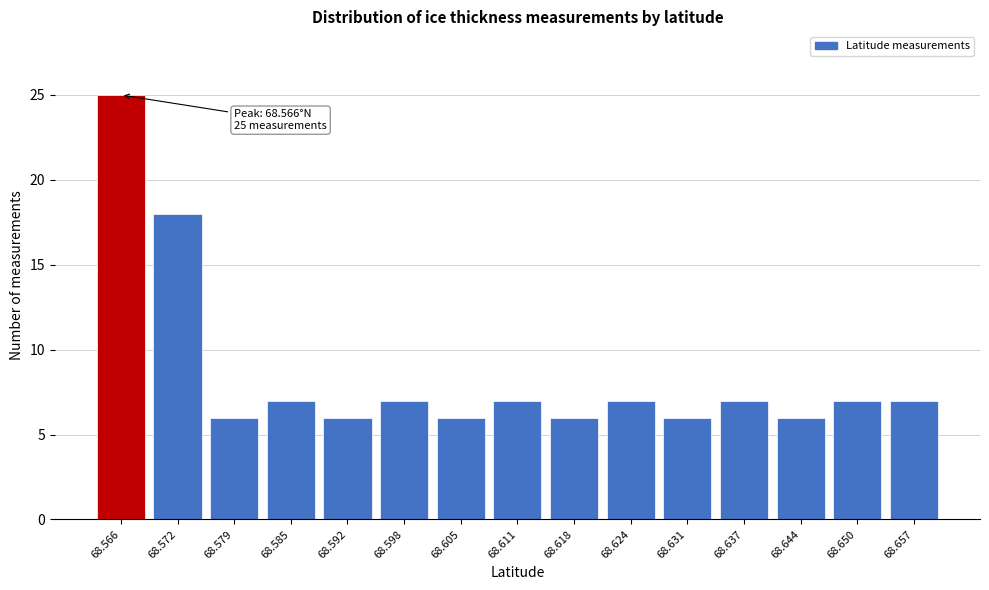

Reading left to right, what are all the values shown in this chart?

25	18	6	7	6	7	6	7	6	7	6	7	6	7	7